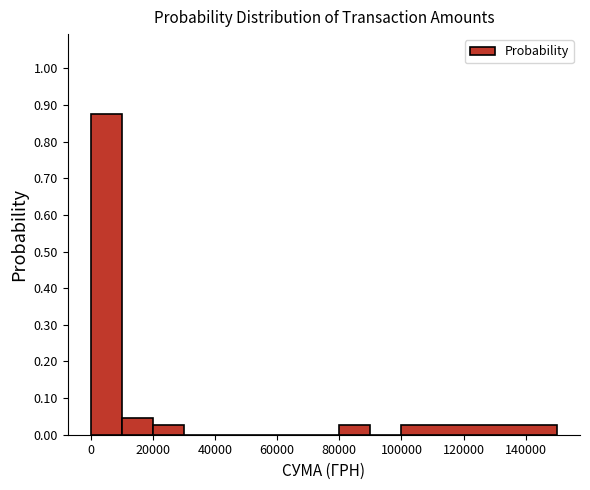

Reading left to right, transcribe this chart: for each bar, give the range it covers on the x-axis and its height. The values are not printed on the chart, so give them approximately, as read against the axis.

0 to 10000: 0.88
10000 to 20000: 0.05
20000 to 30000: 0.03
30000 to 40000: 0
40000 to 50000: 0
50000 to 60000: 0
60000 to 70000: 0
70000 to 80000: 0
80000 to 90000: 0.03
90000 to 100000: 0
100000 to 150000: 0.03